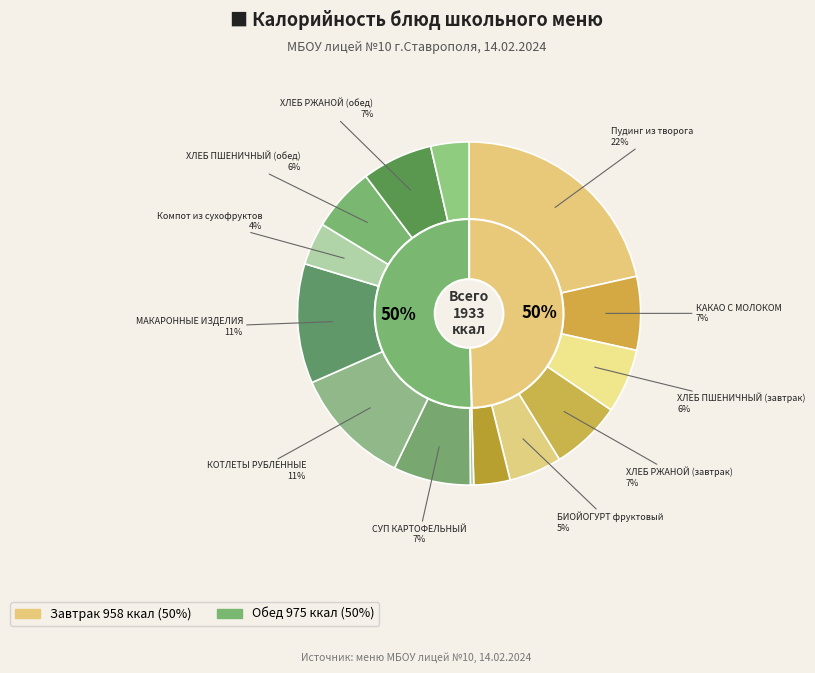

Does Пудинг из творога represent more than half of the total?

No